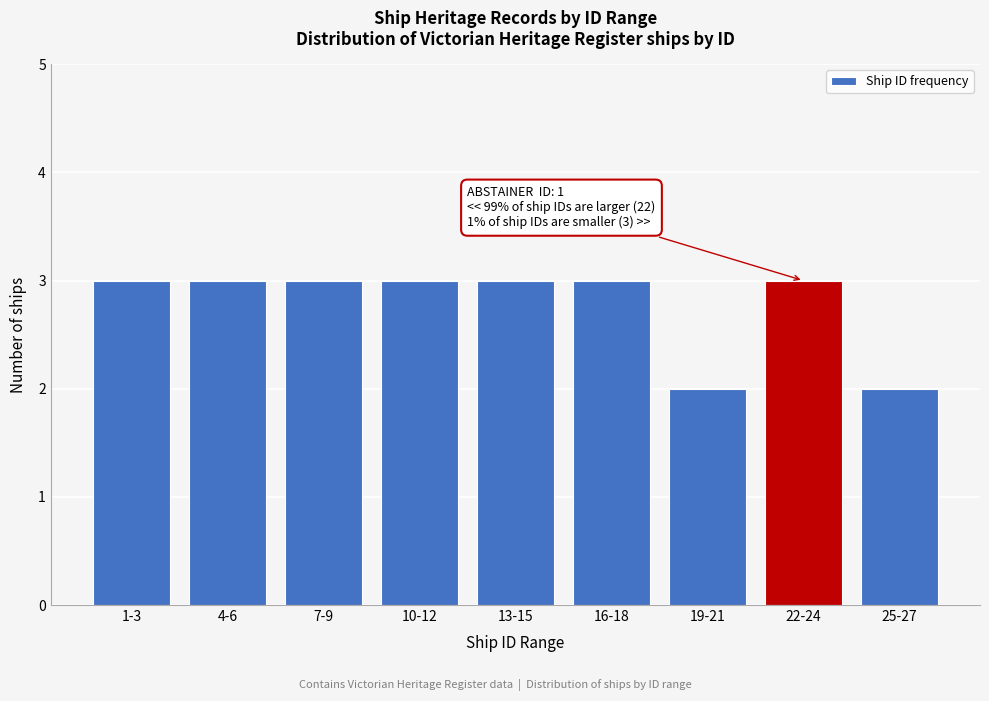

Reading left to right, transcribe all the data shown in this chart.

1-3=3	4-6=3	7-9=3	10-12=3	13-15=3	16-18=3	19-21=2	22-24=3	25-27=2